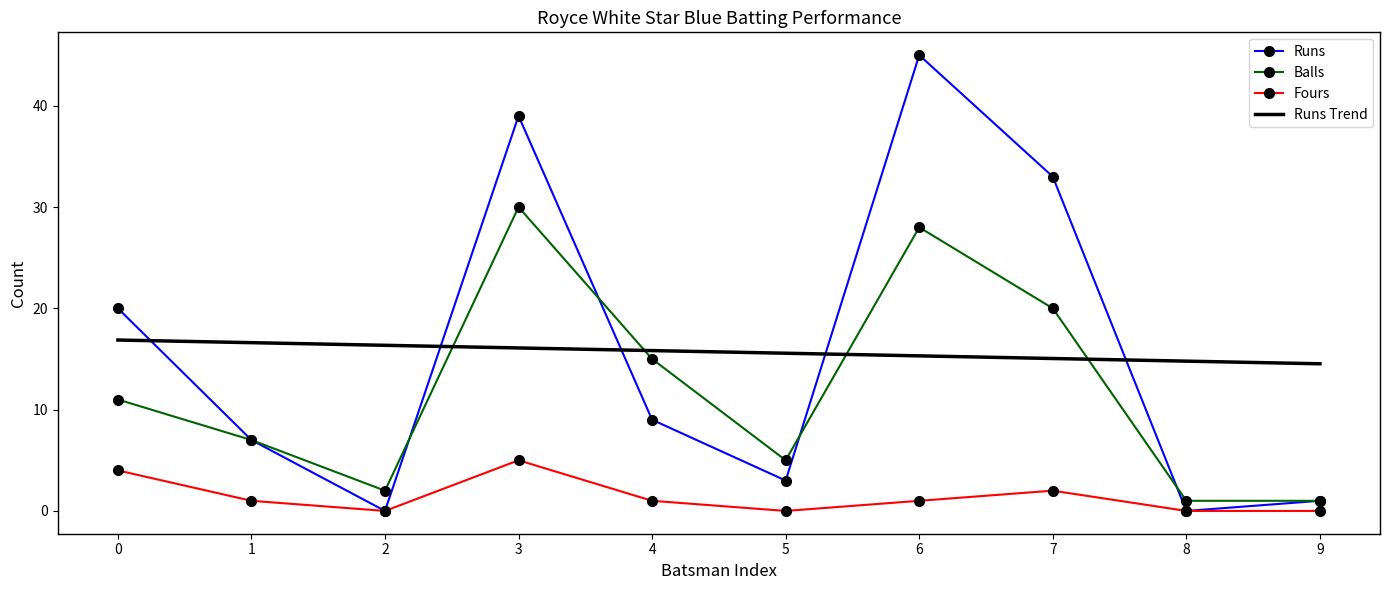

What is the sum of all Fours values?

14